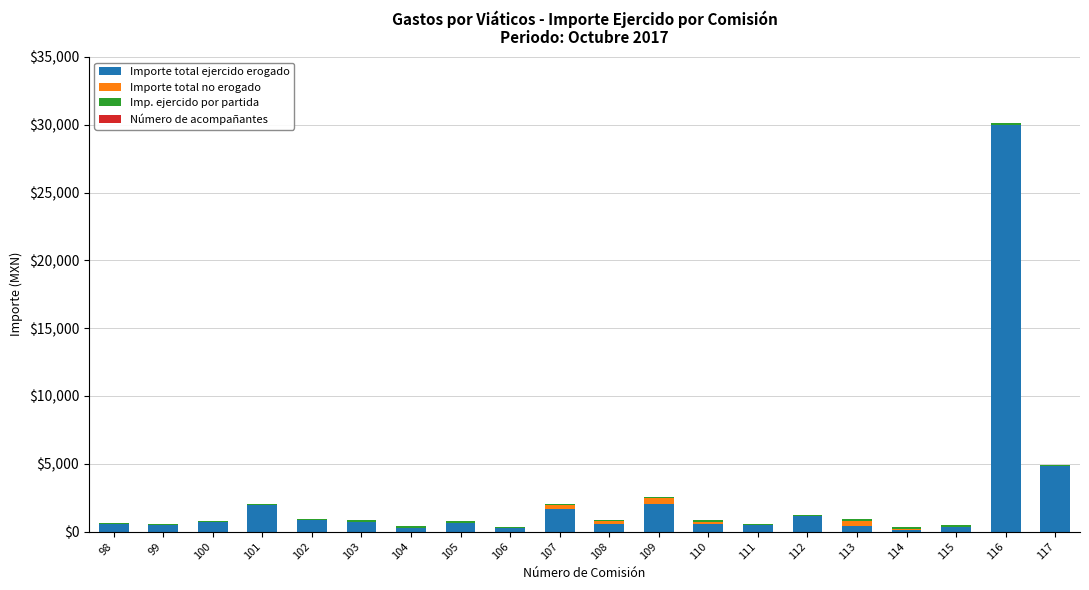

At which category is the sum across all series the highest?

116